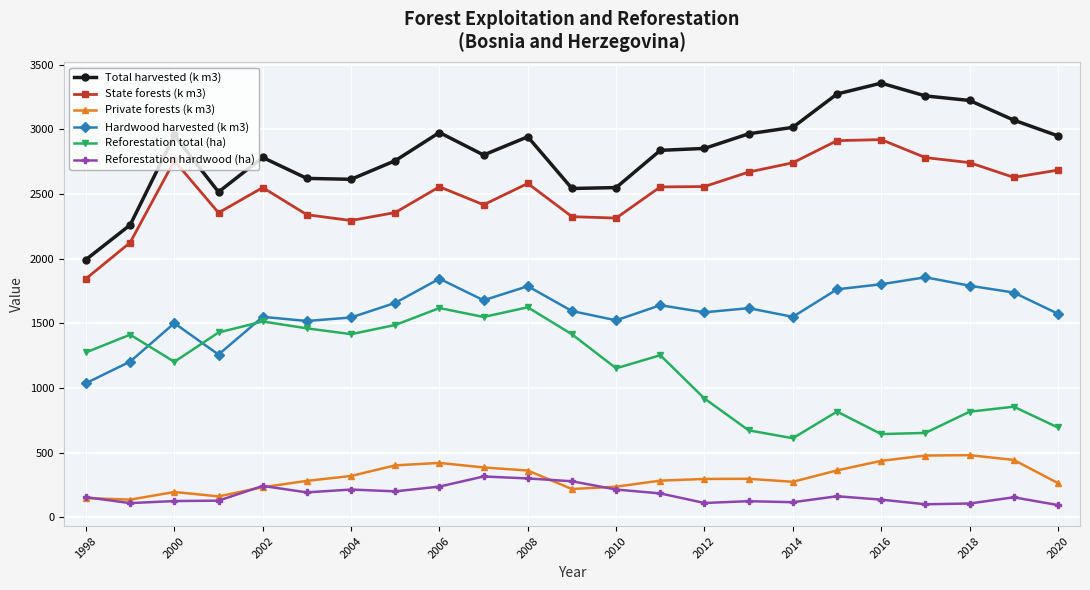

Does the chart have visible grid lines?

Yes